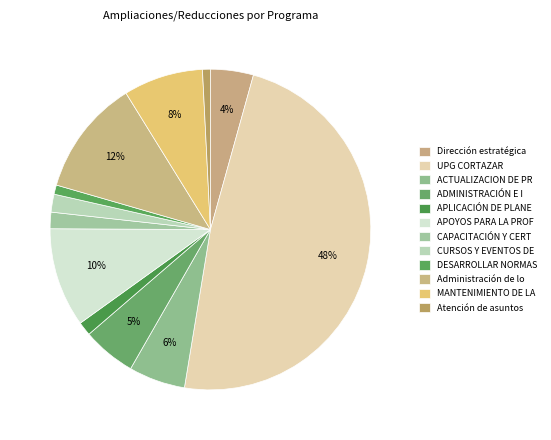

Combined, what portion of the pie is ADMINISTRACIÓN E I and Atención de asuntos?

6.2%